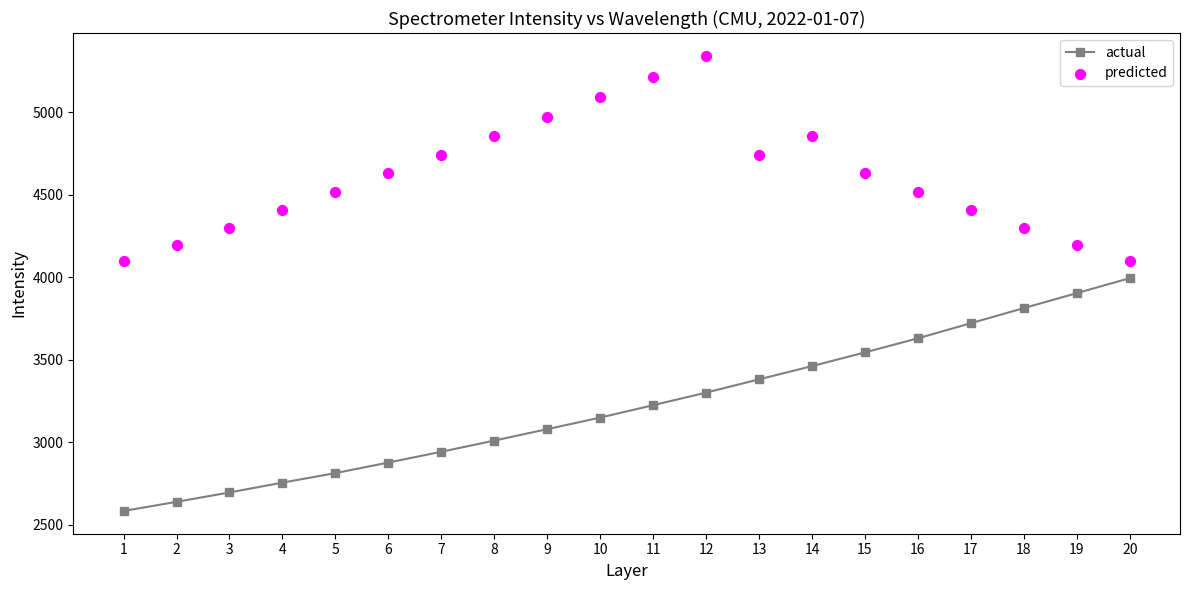

At which category is the sum across all series the highest?

12